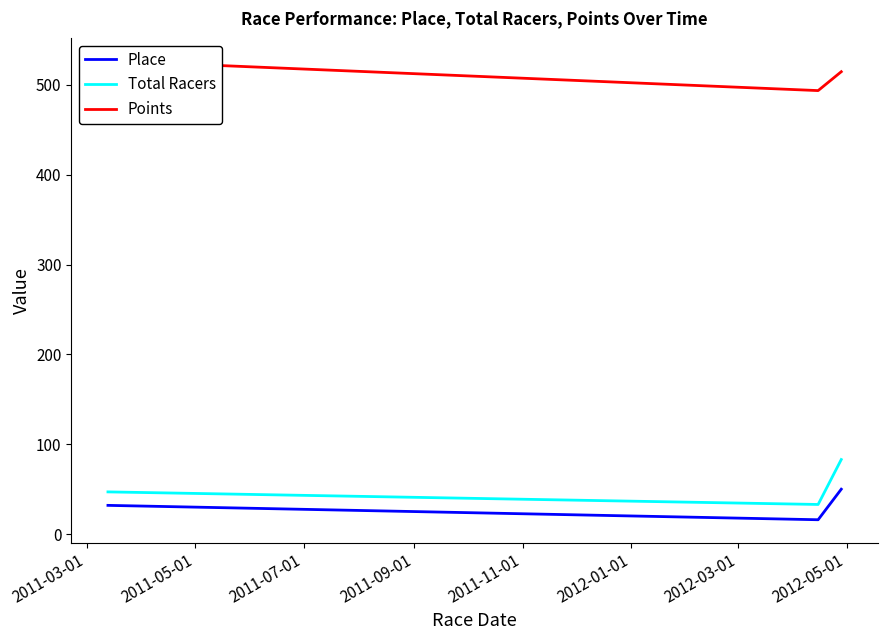

What is the minimum value for Total Racers?

33